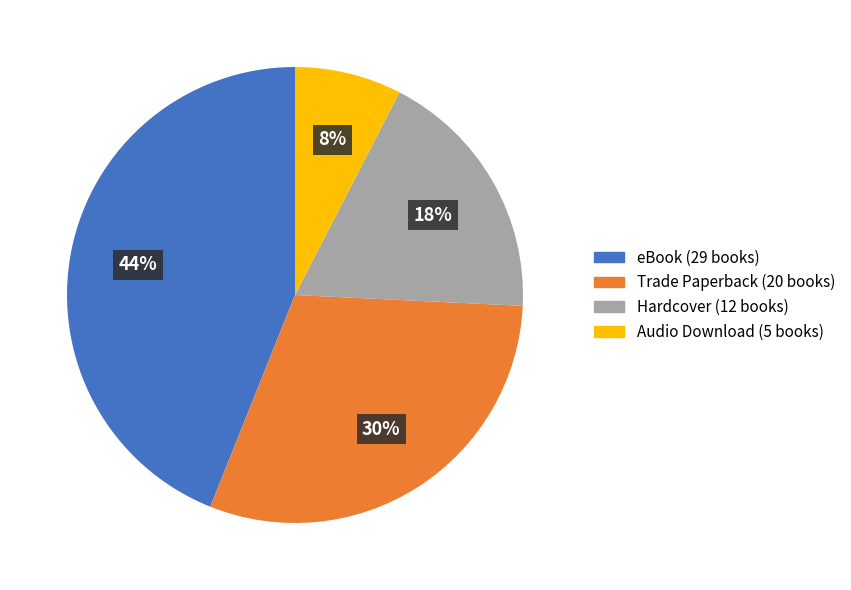

To the nearest percent, what percentage of the pie is Trade Paperback?

30%